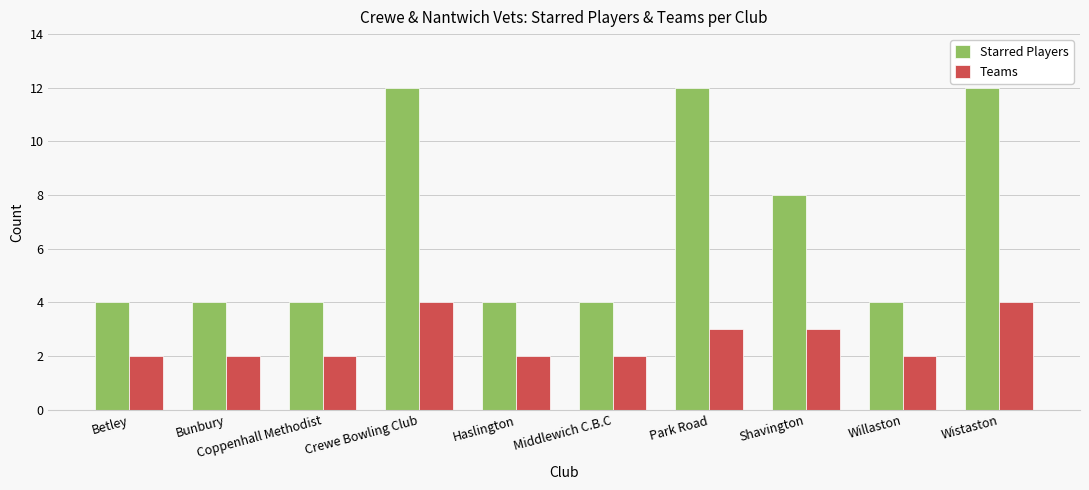

At how many categories does at least one series exceed 5?

4